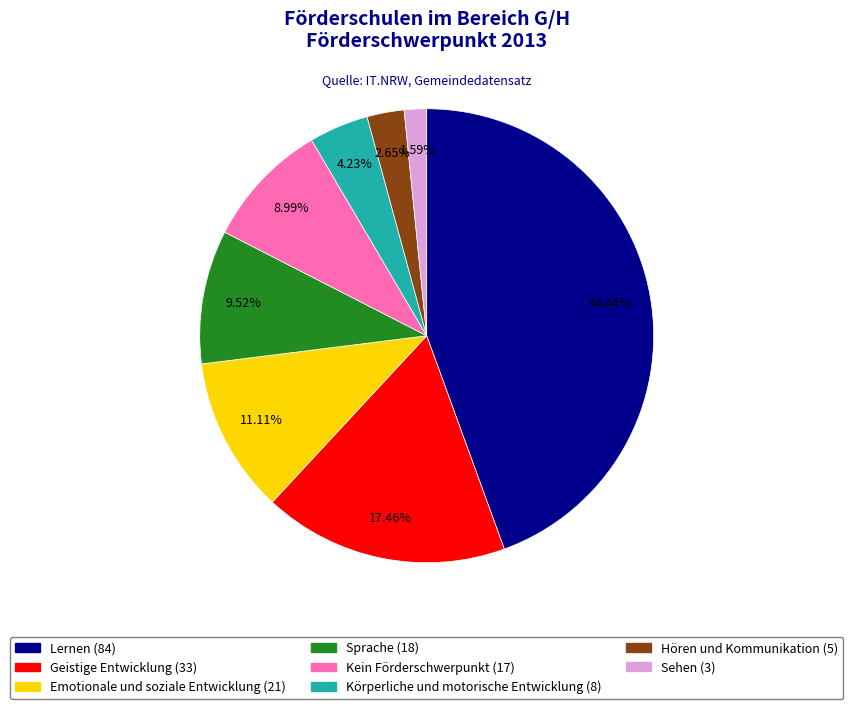

Rank the categories by value from lowest to highest.

Sehen, Hören und Kommunikation, Körperliche und motorische Entwicklung, Kein Förderschwerpunkt, Sprache, Emotionale und soziale Entwicklung, Geistige Entwicklung, Lernen